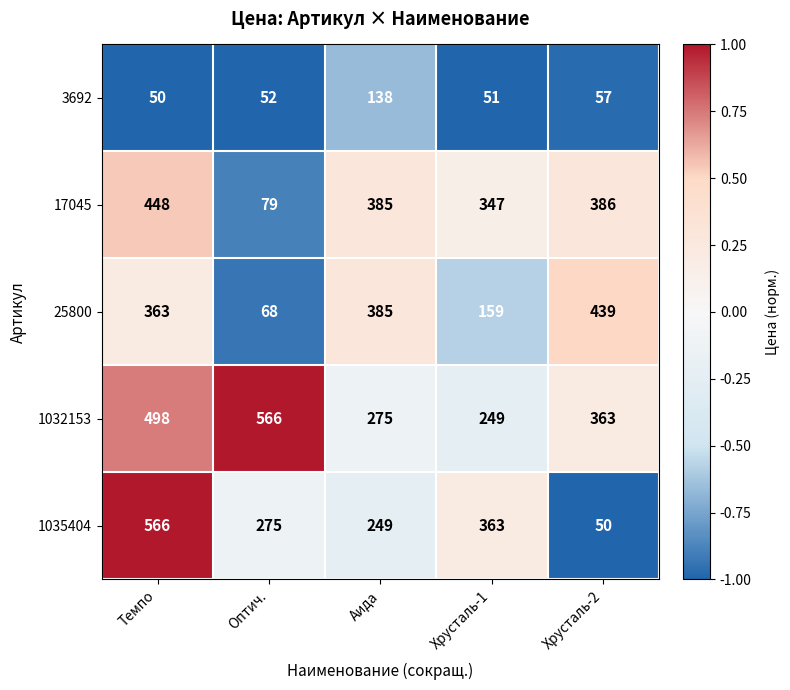

The value of 25800 at Аида is 178. True or false?

False